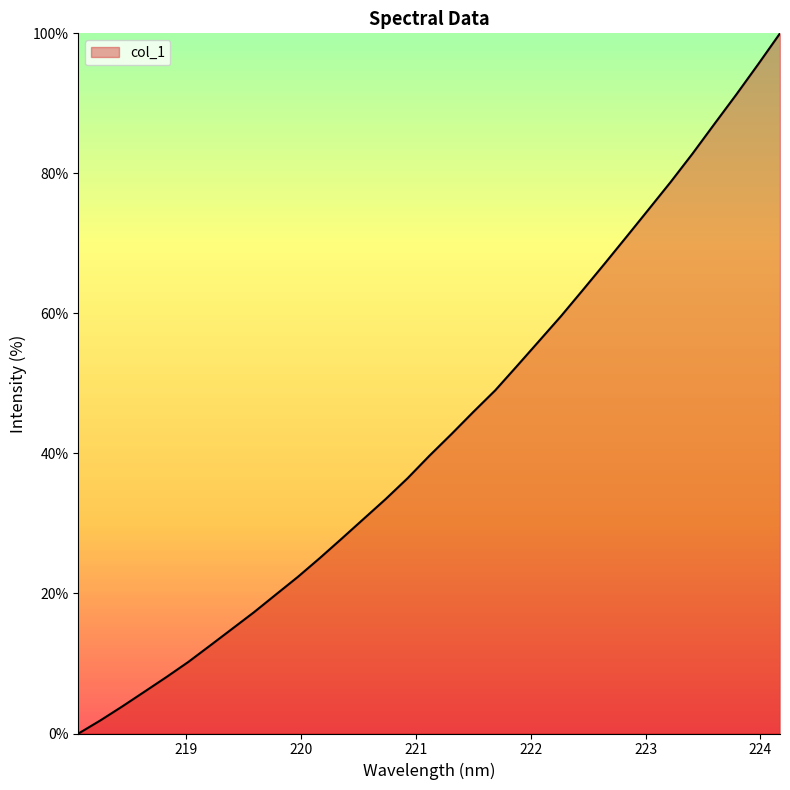

What is the maximum value shown in the chart?

100.0